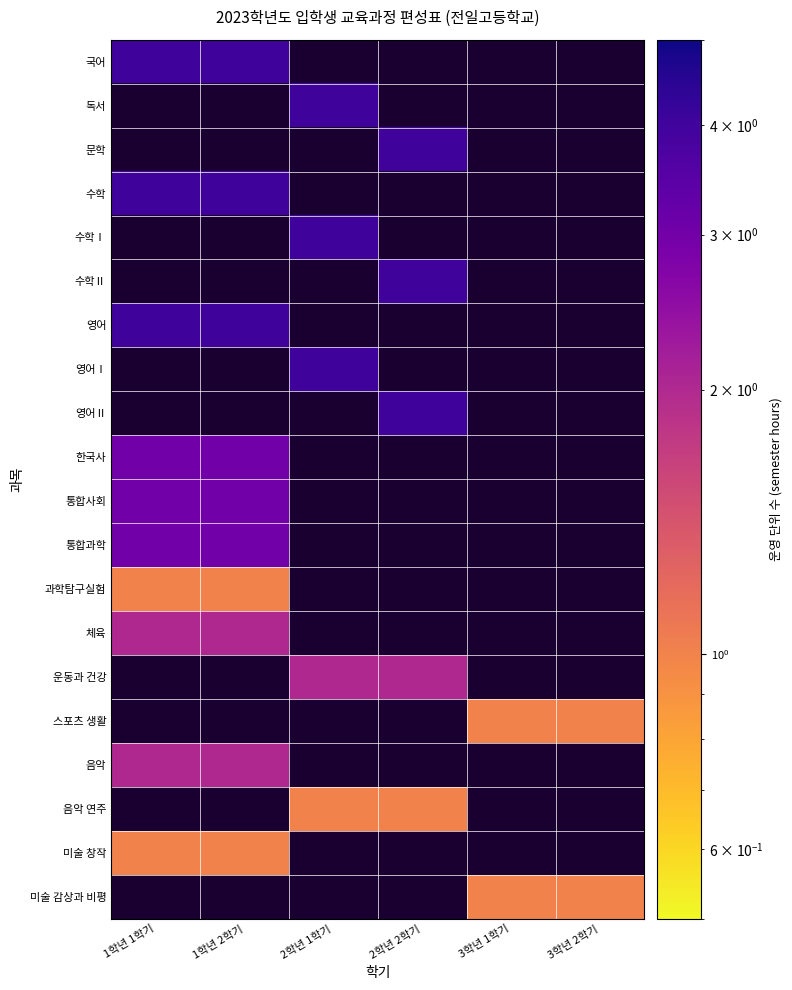

Is the value of 음악 연주 at 3학년 1학기 greater than the value of 수학Ⅰ at 3학년 1학기?

No